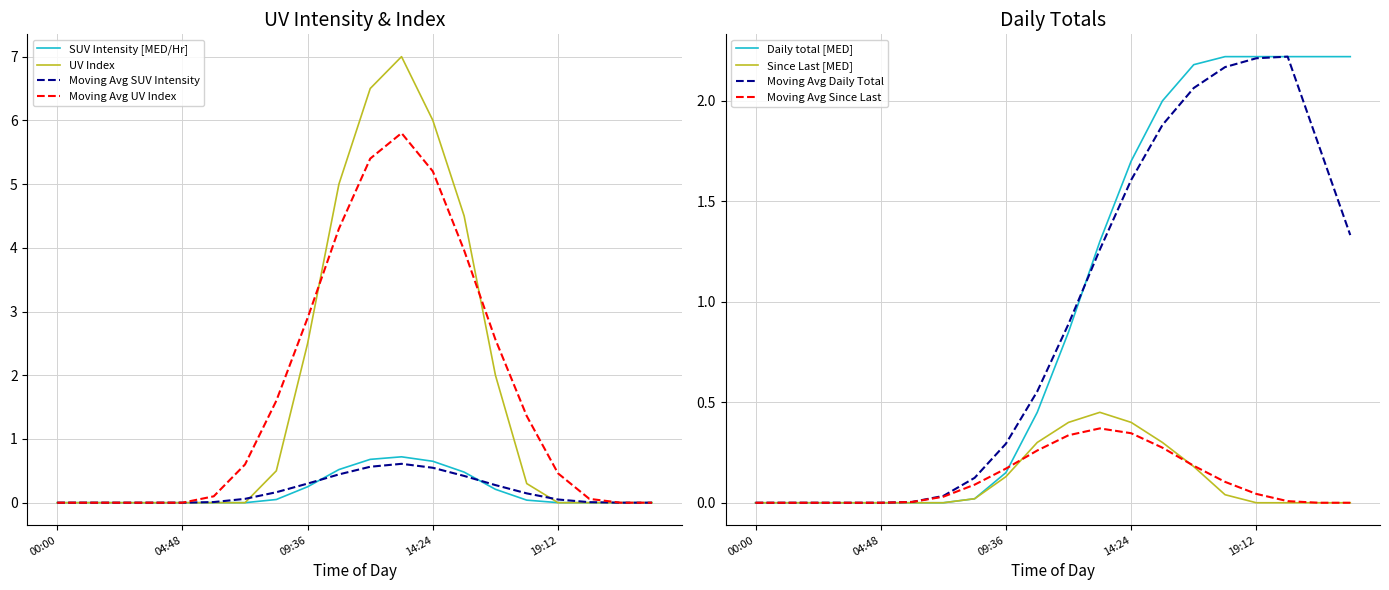

How many lines are shown in the chart?

4